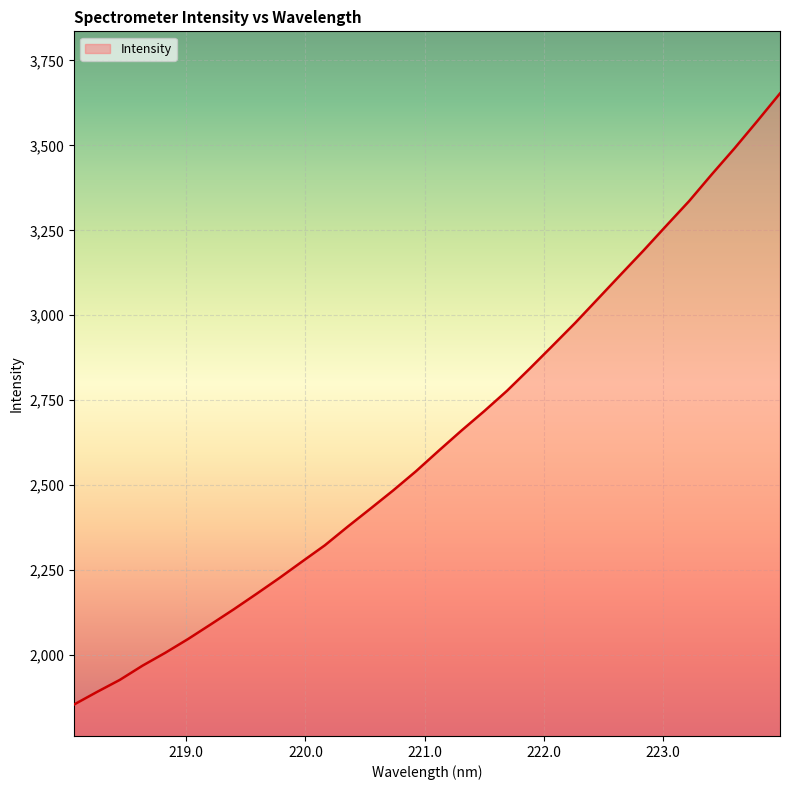

What is the greatest value displayed?

3653.0